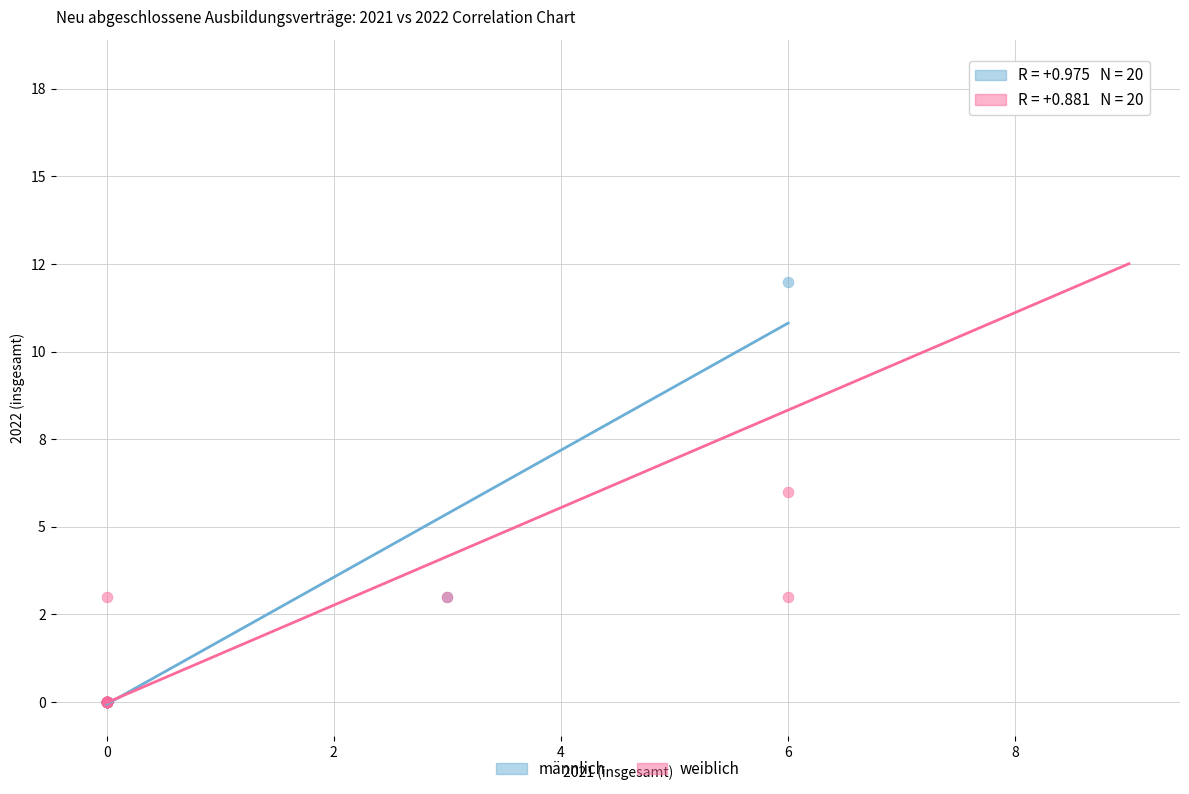

What are all the series names shown in the legend?

männlich, weiblich